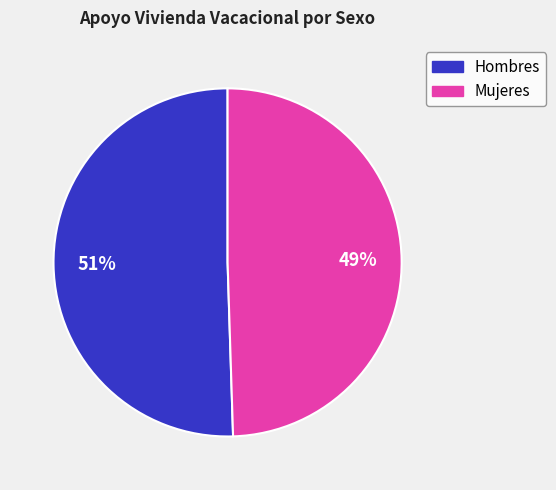

Which has a higher value, Mujeres or Hombres?

Hombres